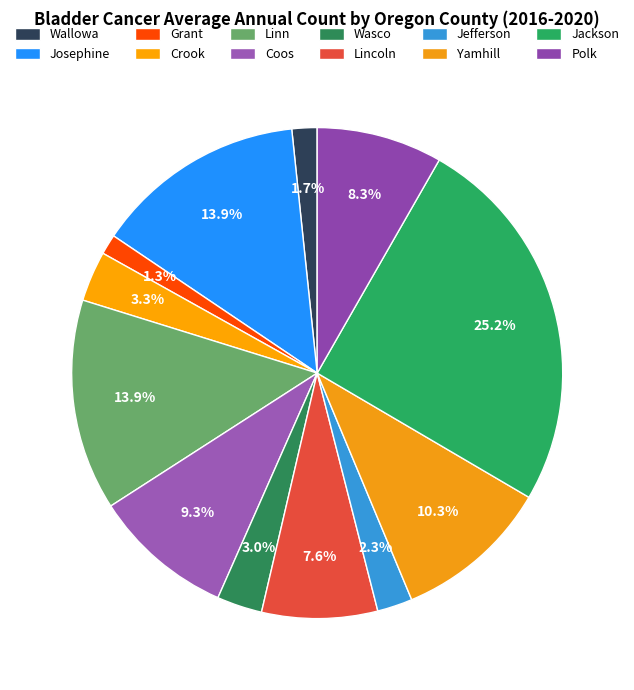

Count the number of slices in the pie.

12